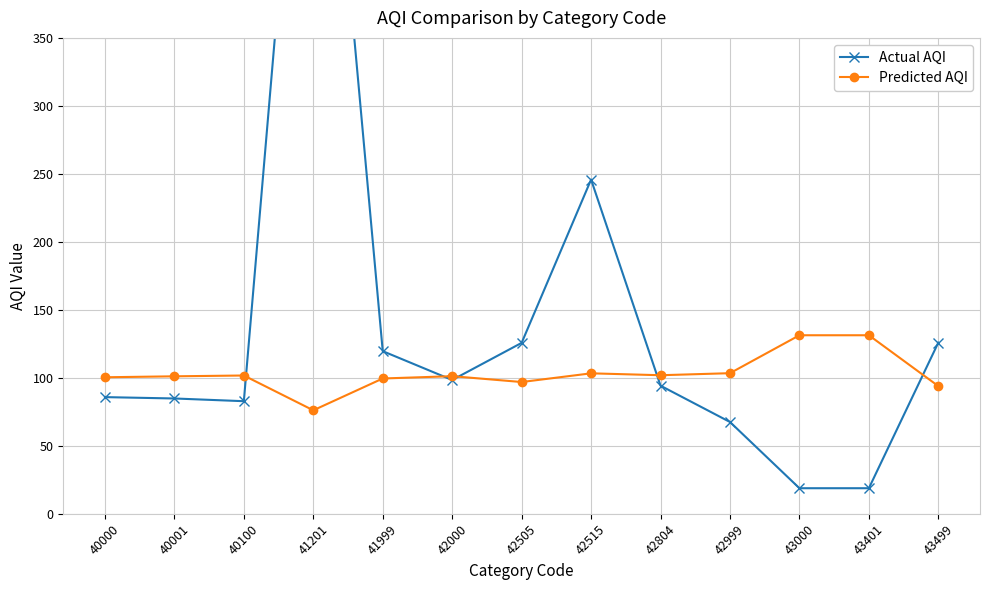

List the series in order of their peak value, highest first.

Actual AQI, Predicted AQI